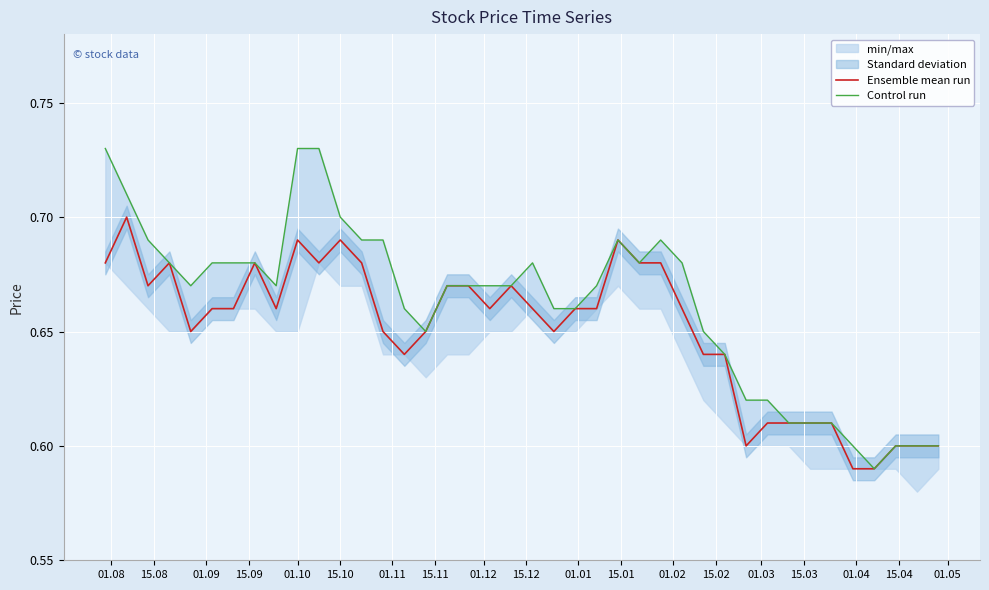

How many Control run values are between 0 and 1?

40